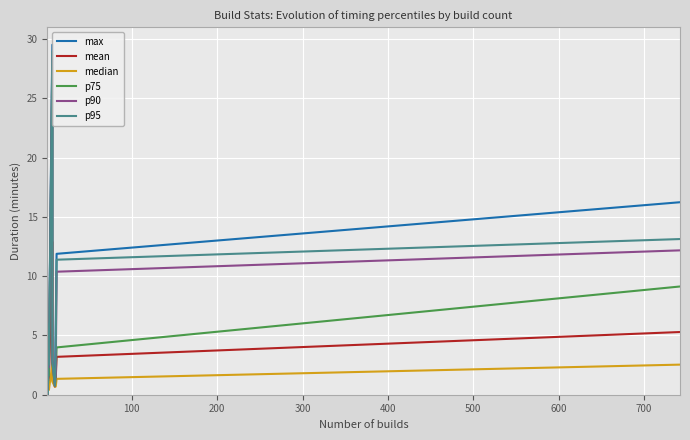

How many intersections are there between median and mean?

2